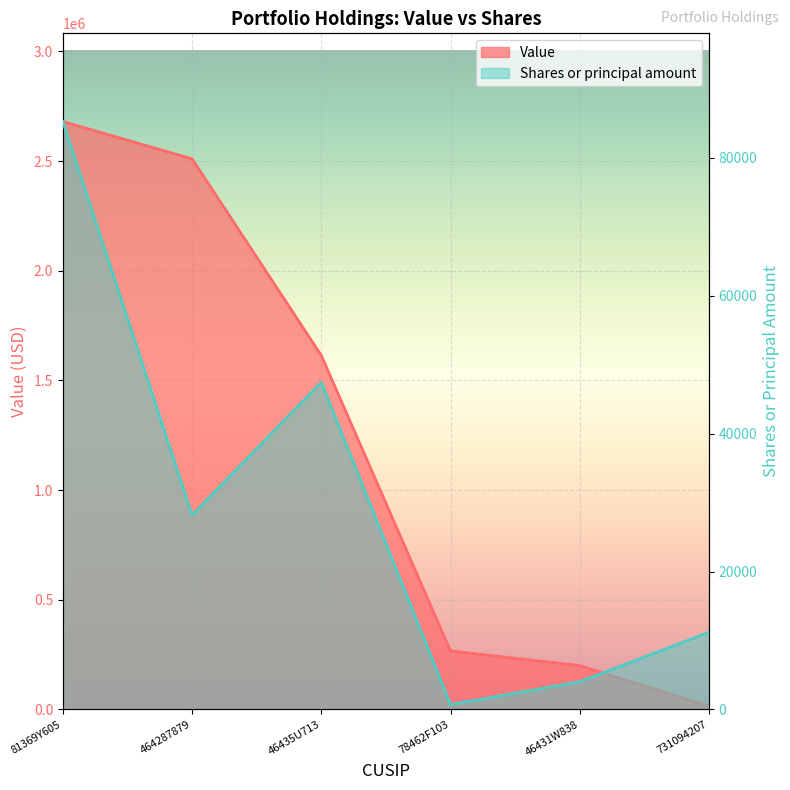

Rank the series by their average value, from highest to lowest.

Value, Shares or principal amount